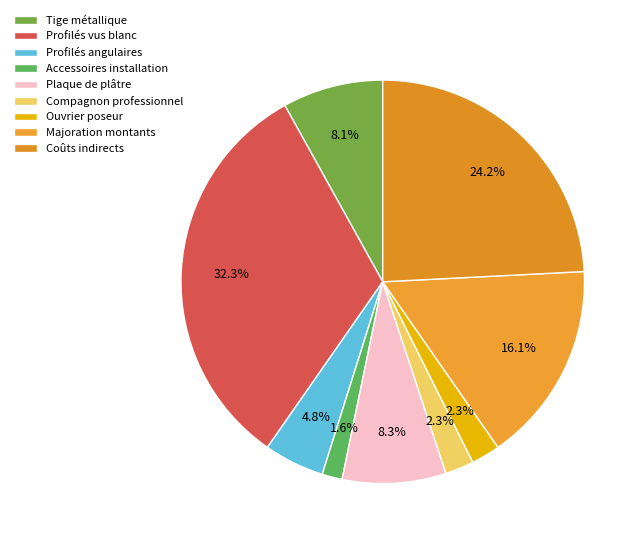

What is the largest slice in the pie chart?

Profilés vus blanc